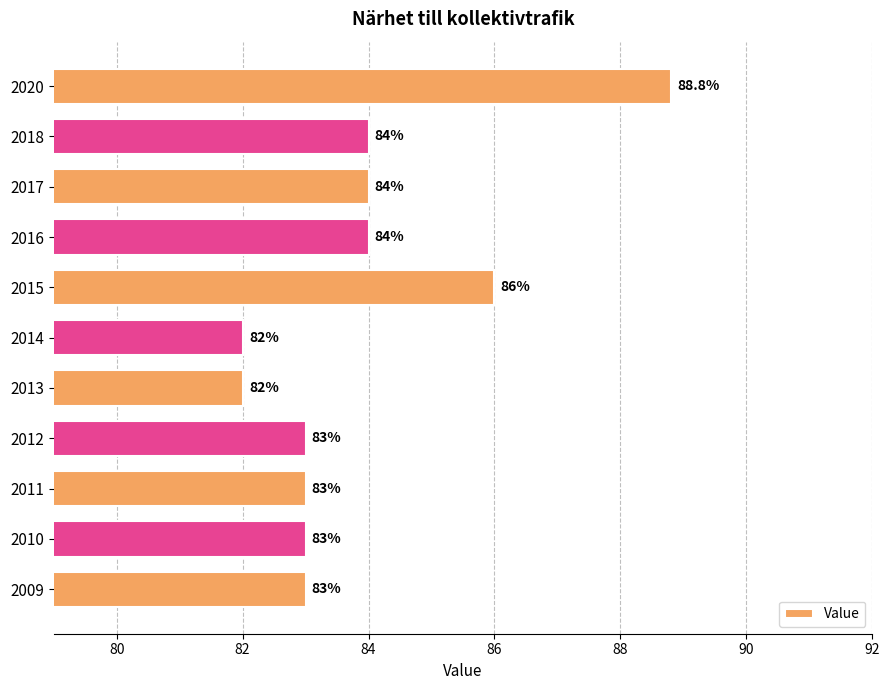

How many categories are shown in the chart?

11